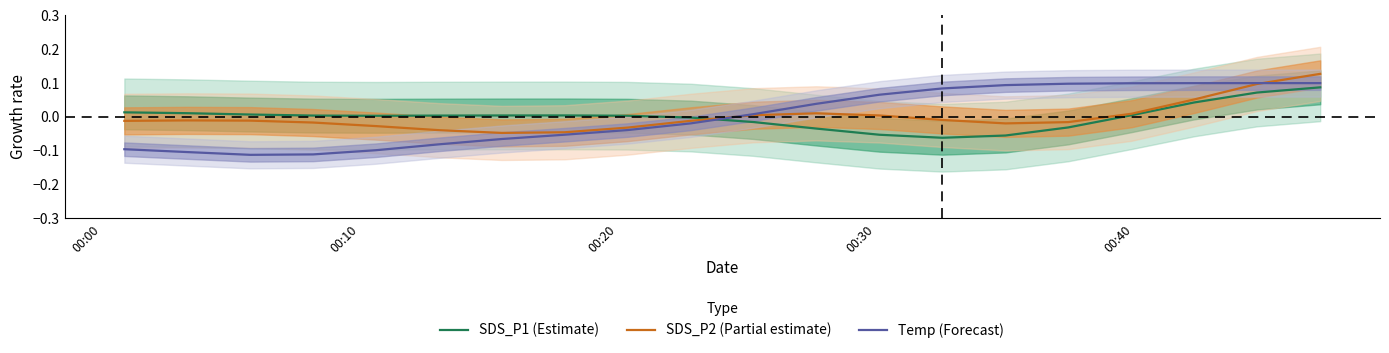

How many intersections are there between Temp (Forecast) and SDS_P2 (Partial estimate)?

2